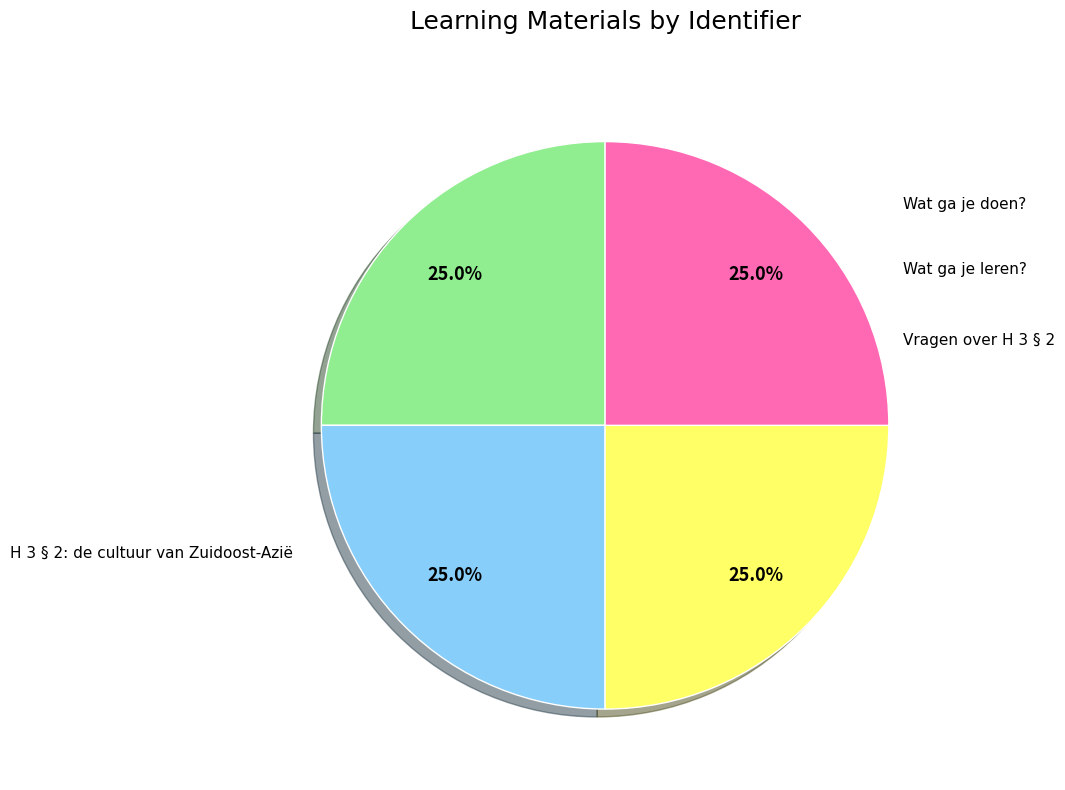

To the nearest percent, what is the average slice percentage?

25%